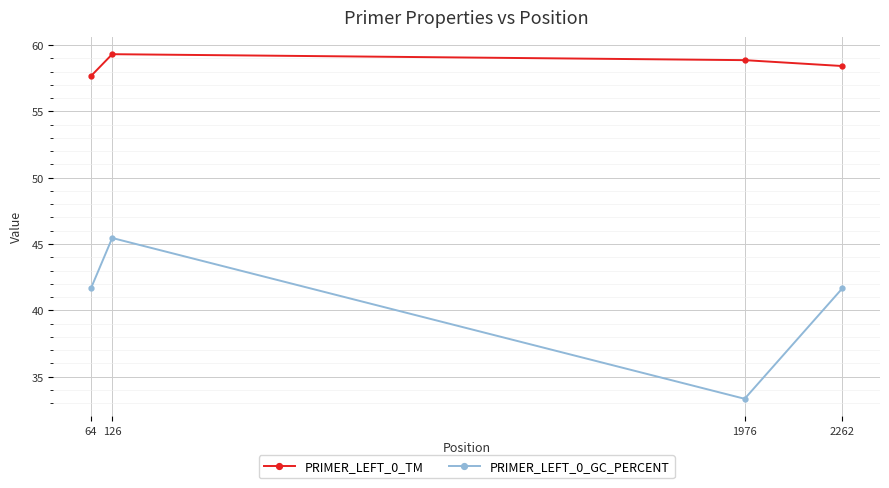

Rank the series by their maximum value, from highest to lowest.

PRIMER_LEFT_0_TM, PRIMER_LEFT_0_GC_PERCENT